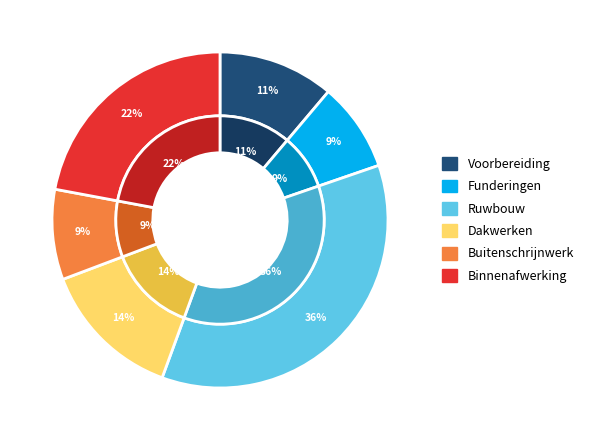

To the nearest percent, what is the difference between the Dakwerken and Funderingen slice percentages?

5%